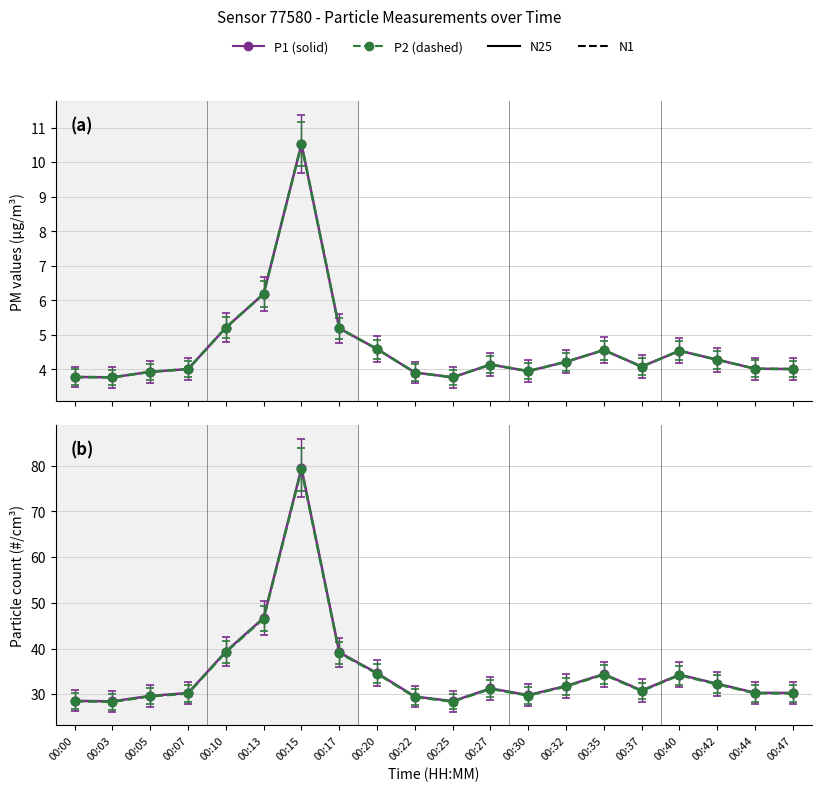

Is it true that N1 equals 30.1 at 00:07?

True